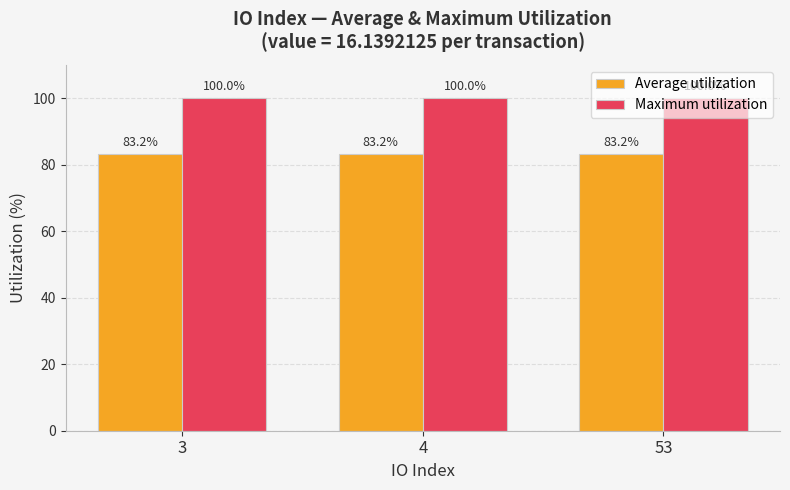

At how many categories does at least one series exceed 83?

3